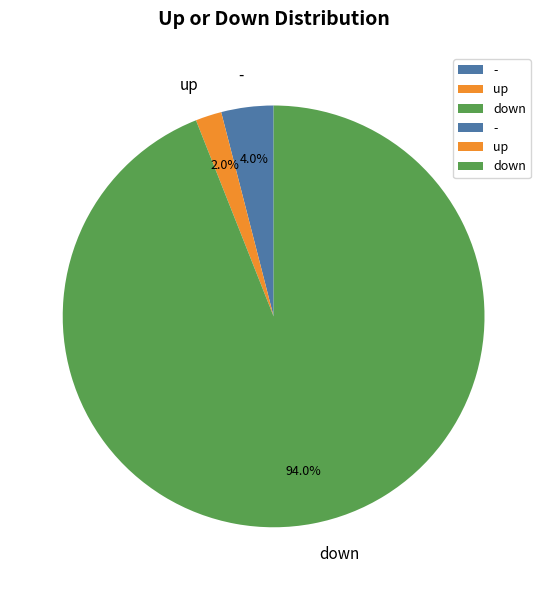

What is the smallest slice in the pie chart?

up